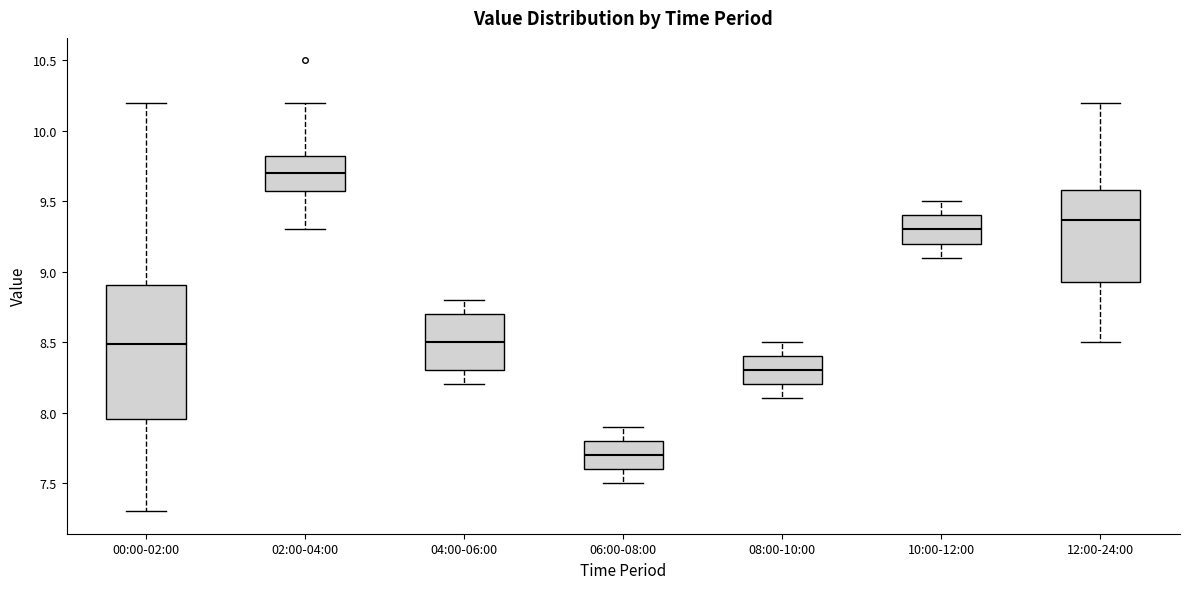

Where is the upper edge of the box for 06:00-08:00 on the y-axis? The values are not printed on the chart, so give them approximately, as read against the axis.

7.80